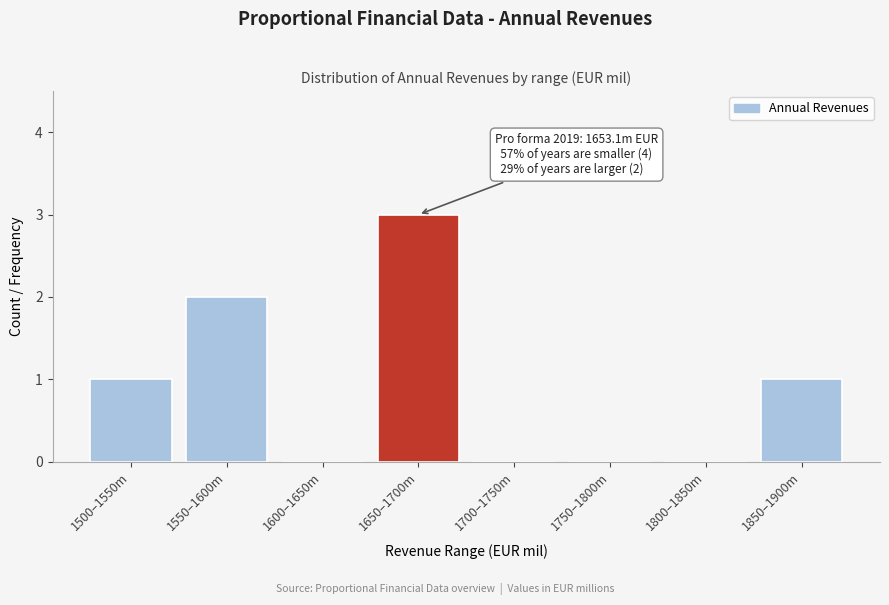

Reading left to right, extract all data points from this chart.

1500–1550m=1	1550–1600m=2	1600–1650m=0	1650–1700m=3	1700–1750m=0	1750–1800m=0	1800–1850m=0	1850–1900m=1